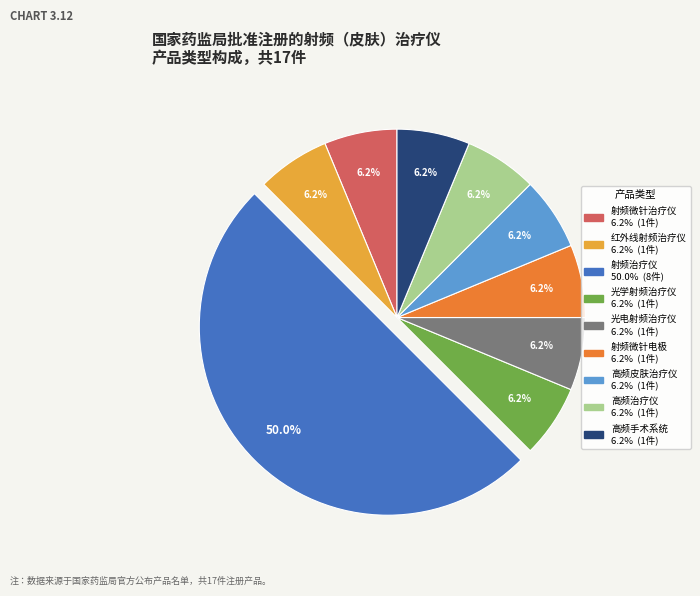

Combined, do 射频治疗仪 and 红外线射频治疗仪 account for over 50%?

Yes